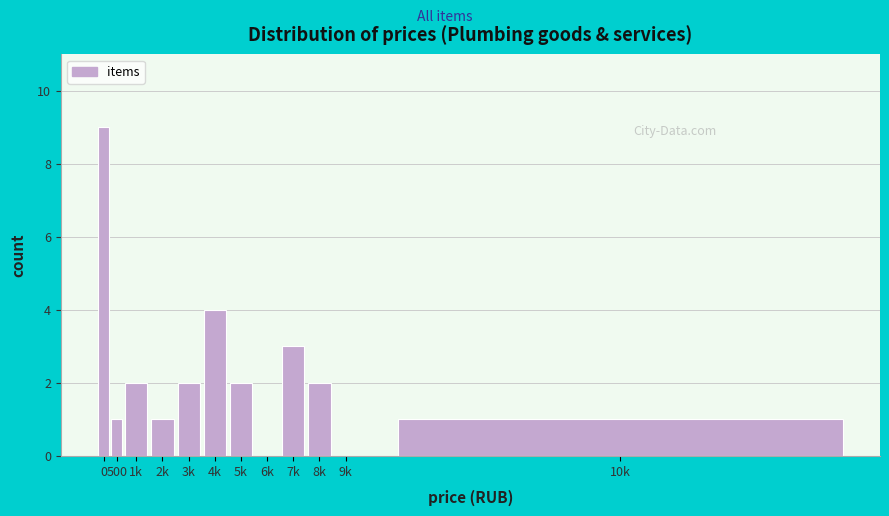

Reading left to right, extract all data points from this chart.

0=9	500=1	1k=2	2k=1	3k=2	4k=4	5k=2	6k=0	7k=3	8k=2	9k=0	10k=1